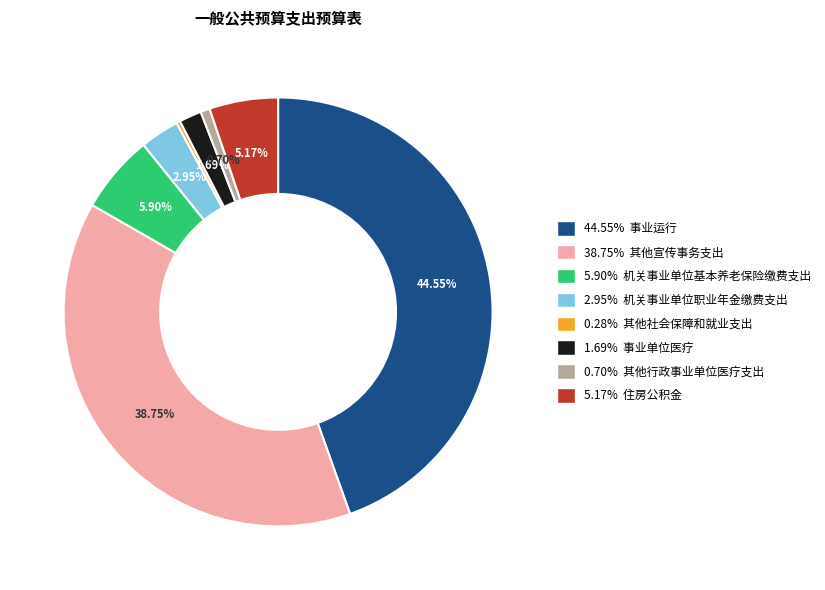

Does 5.17% 住房公积金 represent more than half of the total?

No